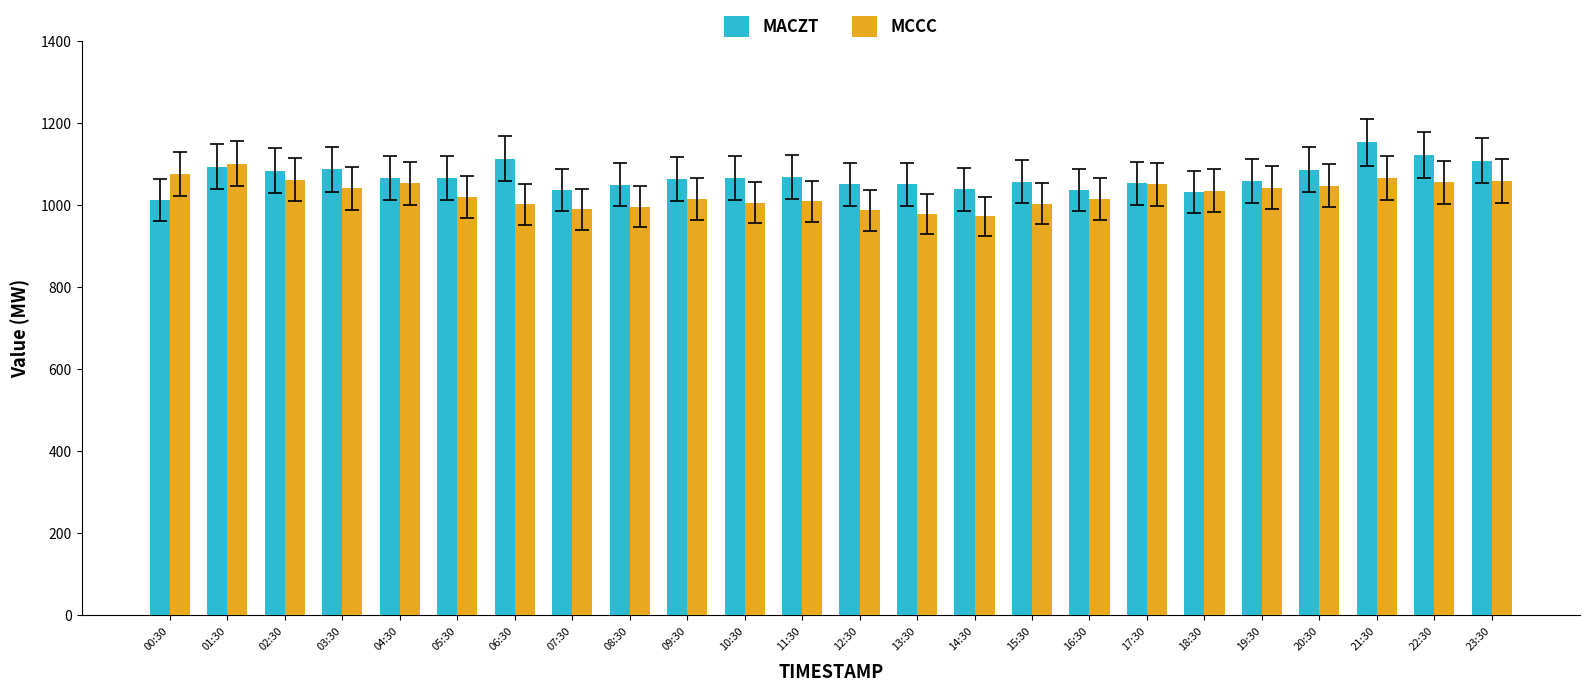

What are all the series names shown in the legend?

MACZT, MCCC